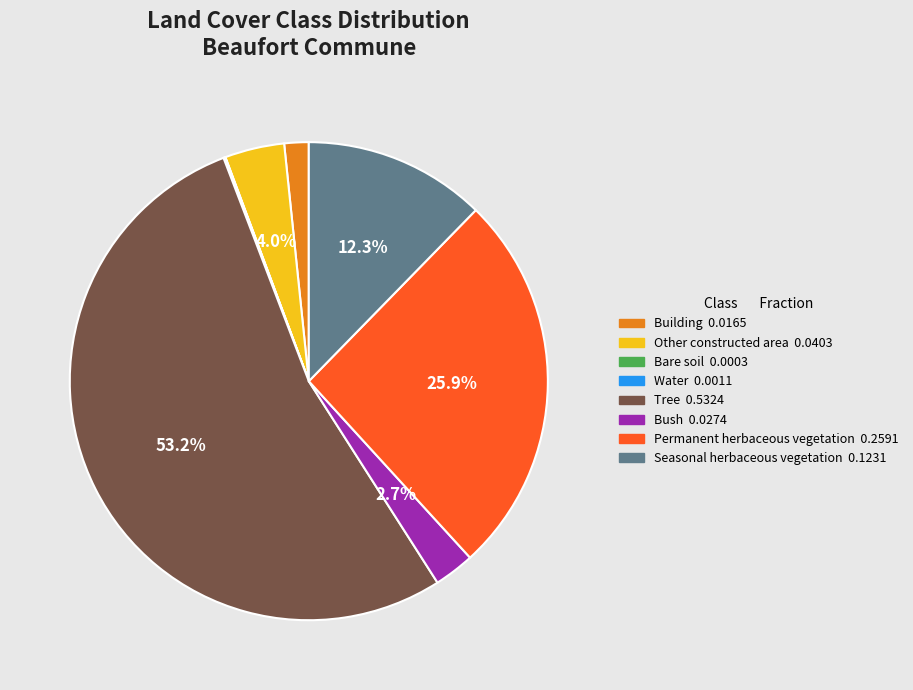

Which slice is the largest?

Tree